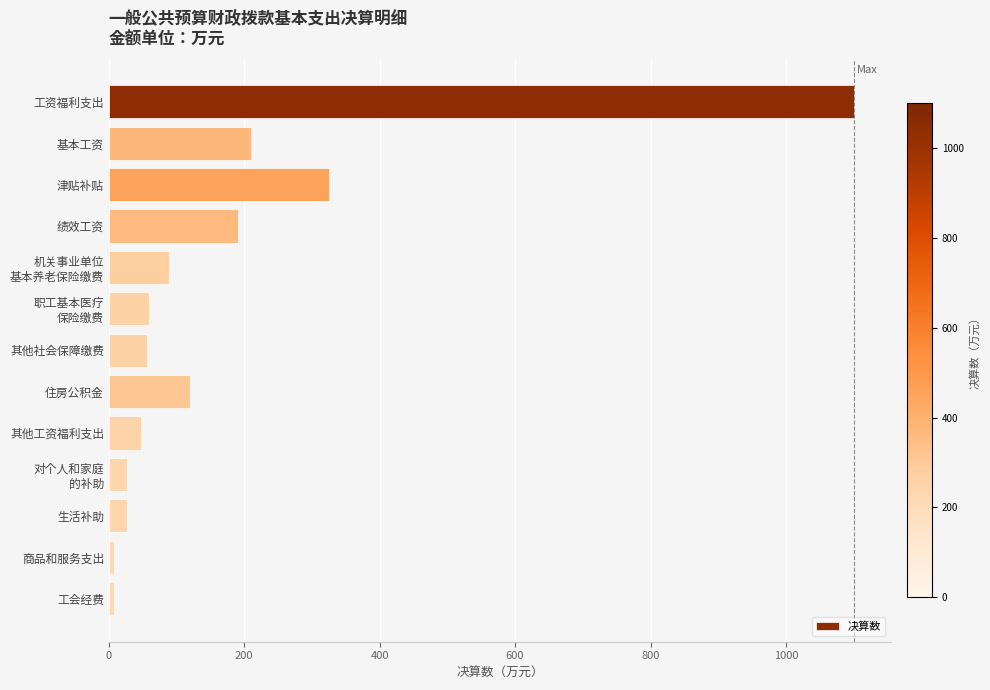

What is the average value?

174.5